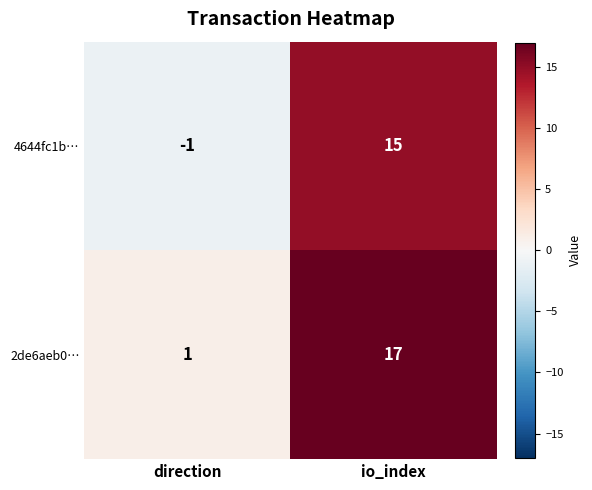

What is the maximum value shown in the chart?

17